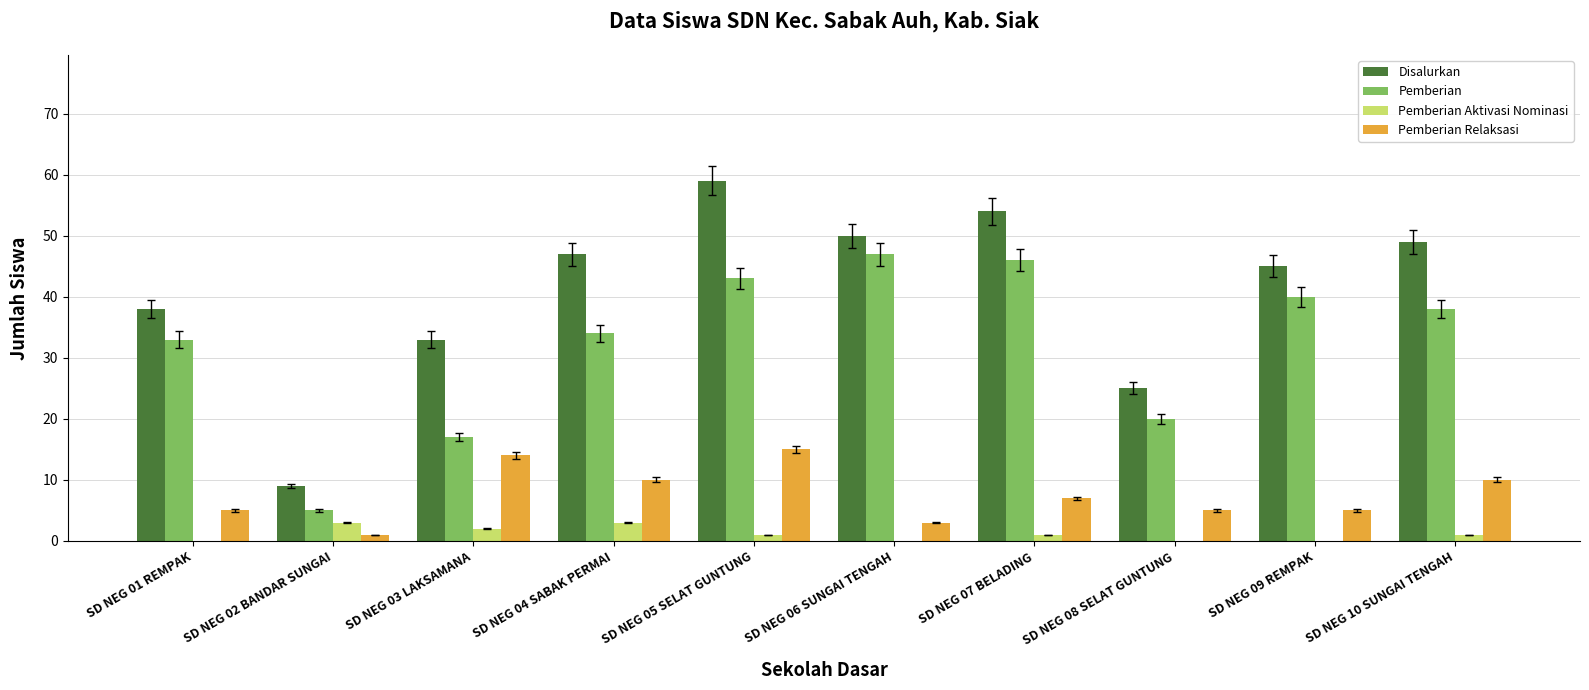

Between SD NEG 07 BELADING and SD NEG 08 SELAT GUNTUNG, which series saw the biggest shift?

Disalurkan